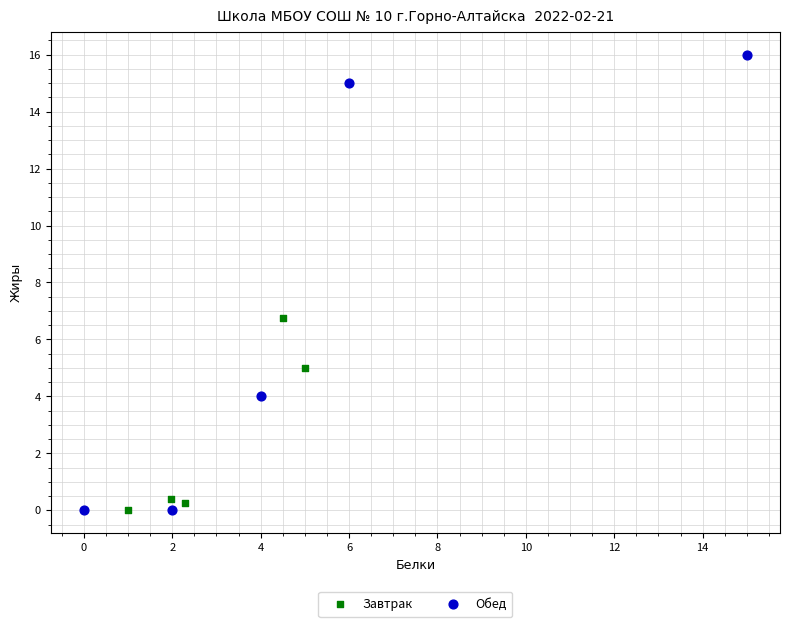

What are all the series names shown in the legend?

Завтрак, Обед